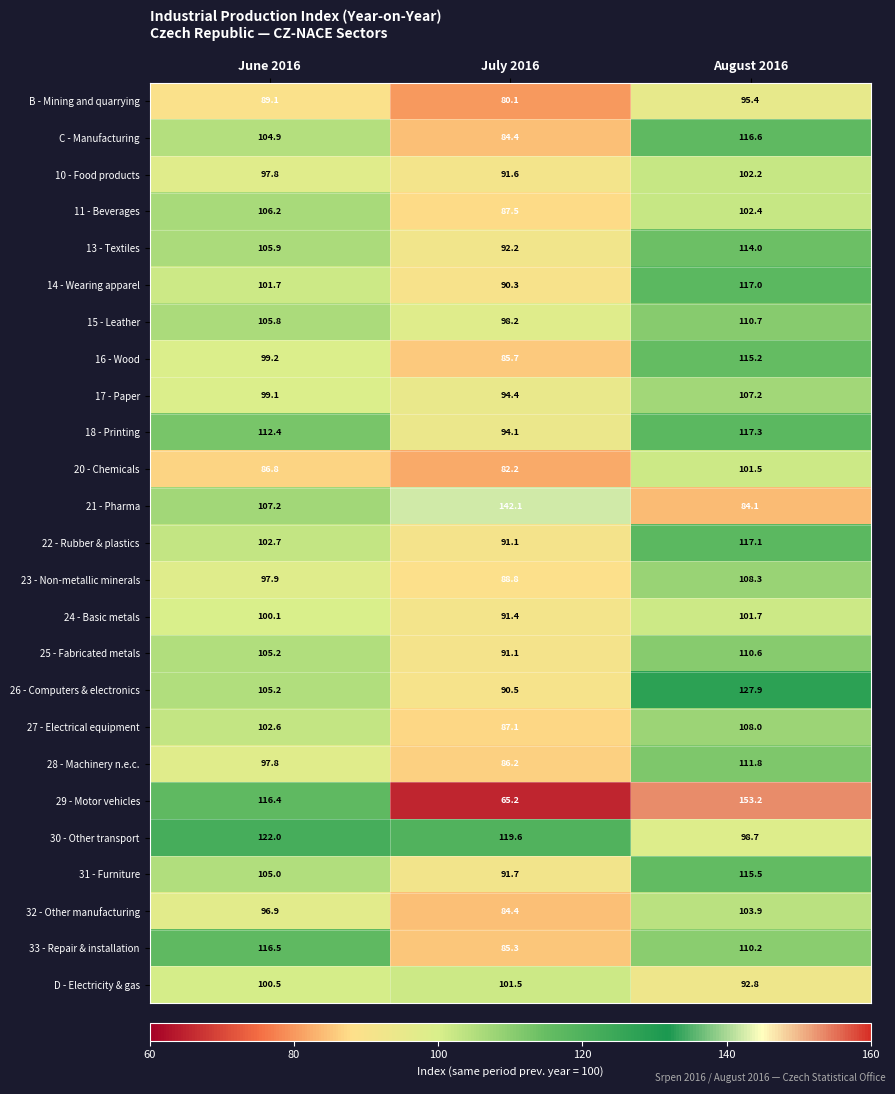

The 13 - Textiles series shows 170.5 at August 2016. True or false?

False